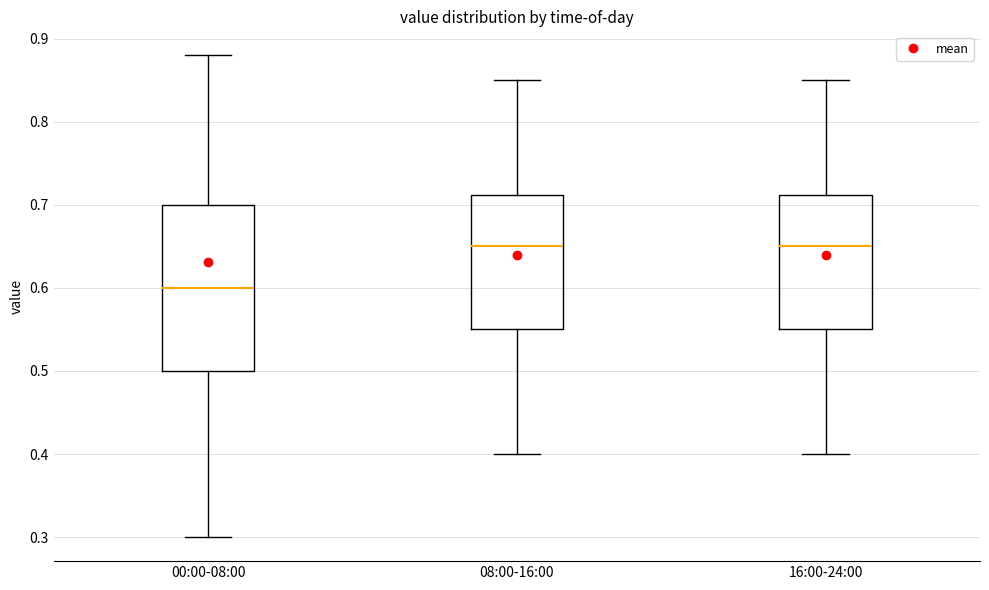

Where does the median line of the box for 08:00-16:00 sit on the y-axis? The values are not printed on the chart, so give them approximately, as read against the axis.

0.65